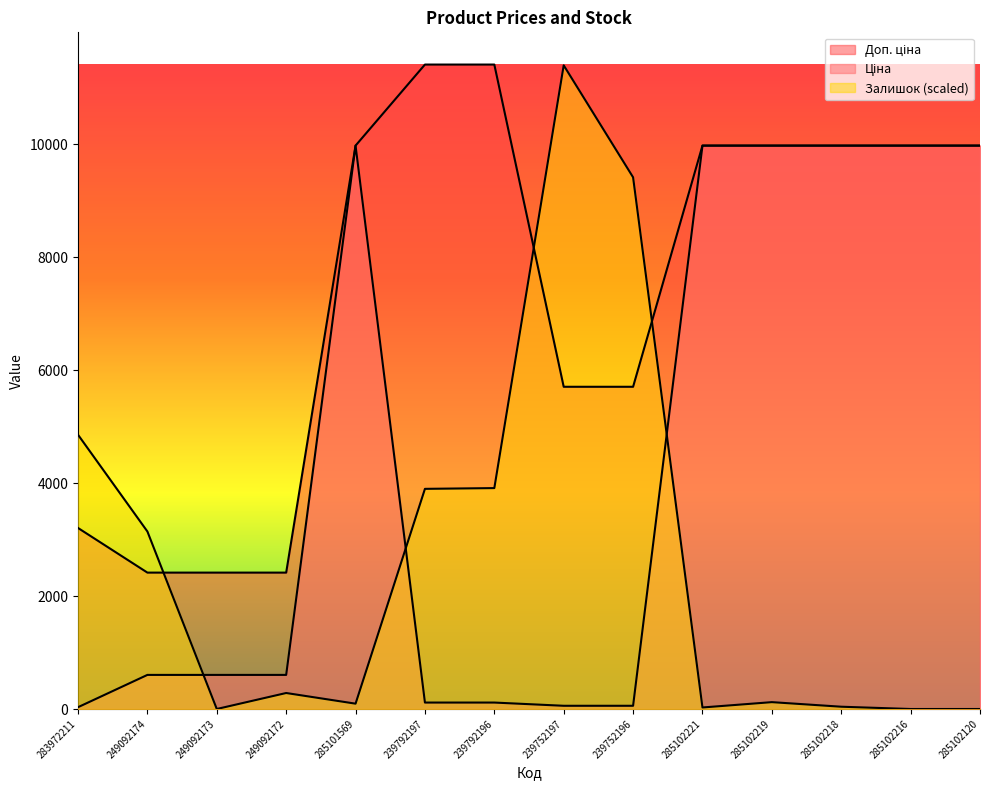

Does the chart display data point markers on the line(s)?

No